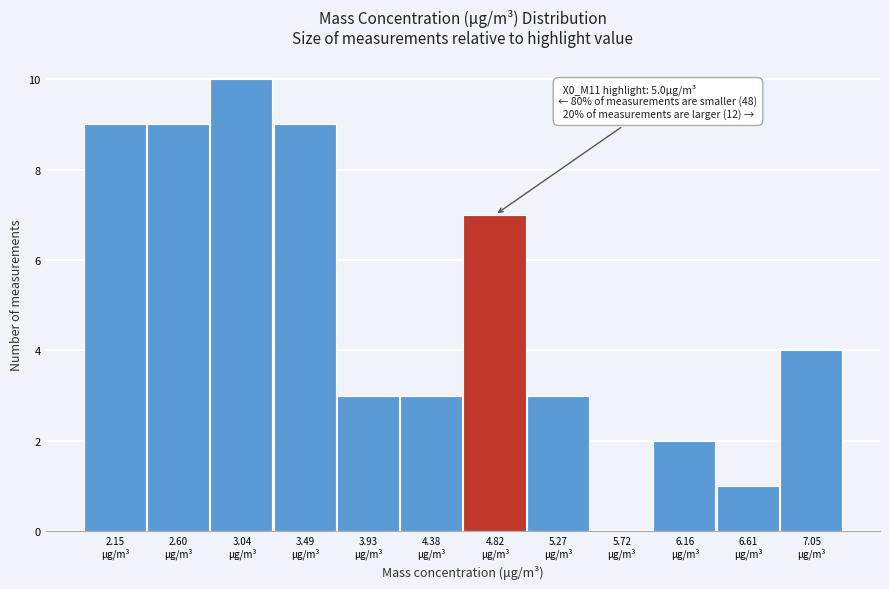

What is the maximum value shown in the chart?

10